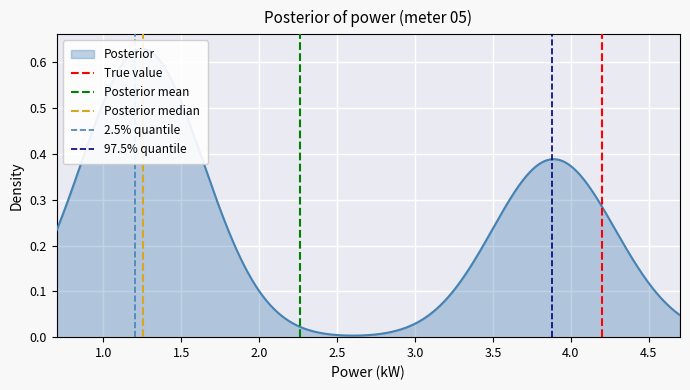

How many positive values does the 2.5% quantile series have?

1